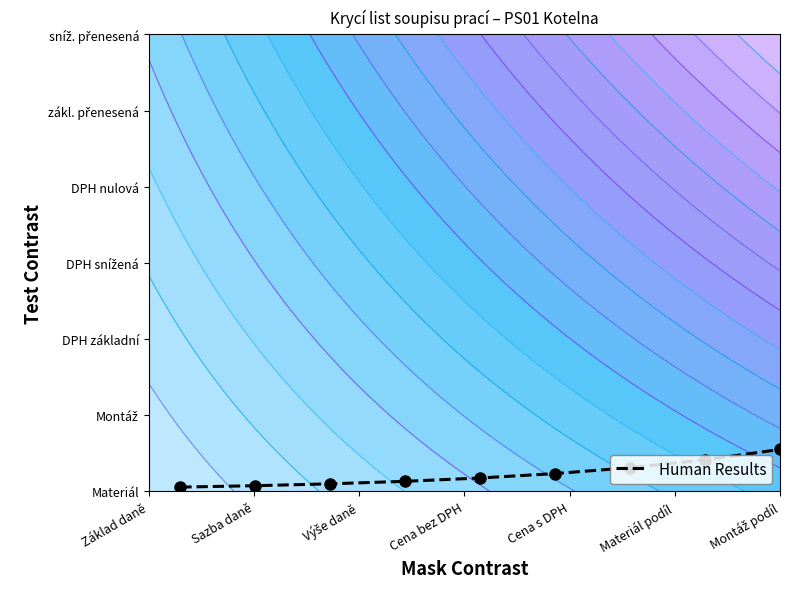

Count the values in the range 0 to 1.

9